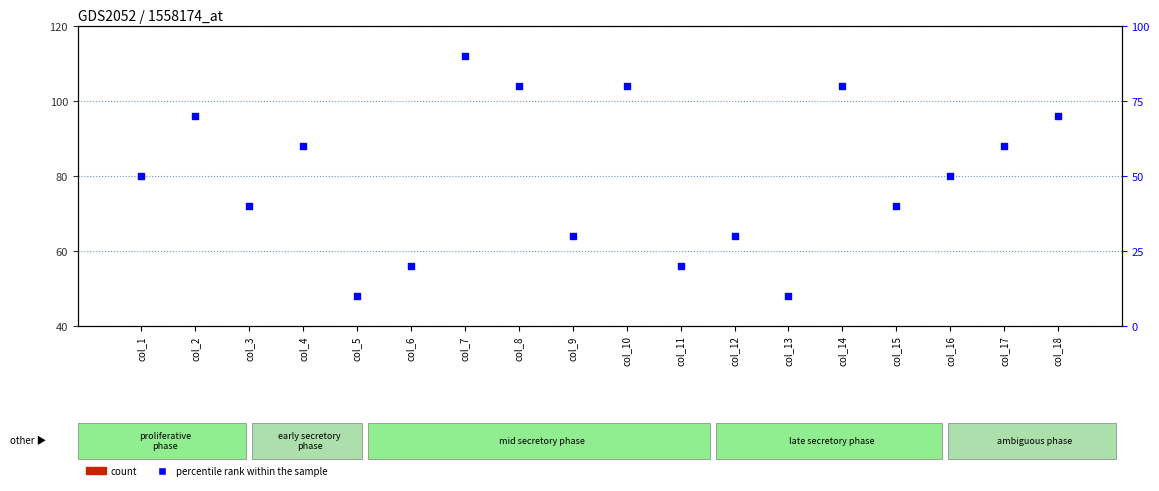

Which series has the widest spread of Y values?

percentile rank within the sample